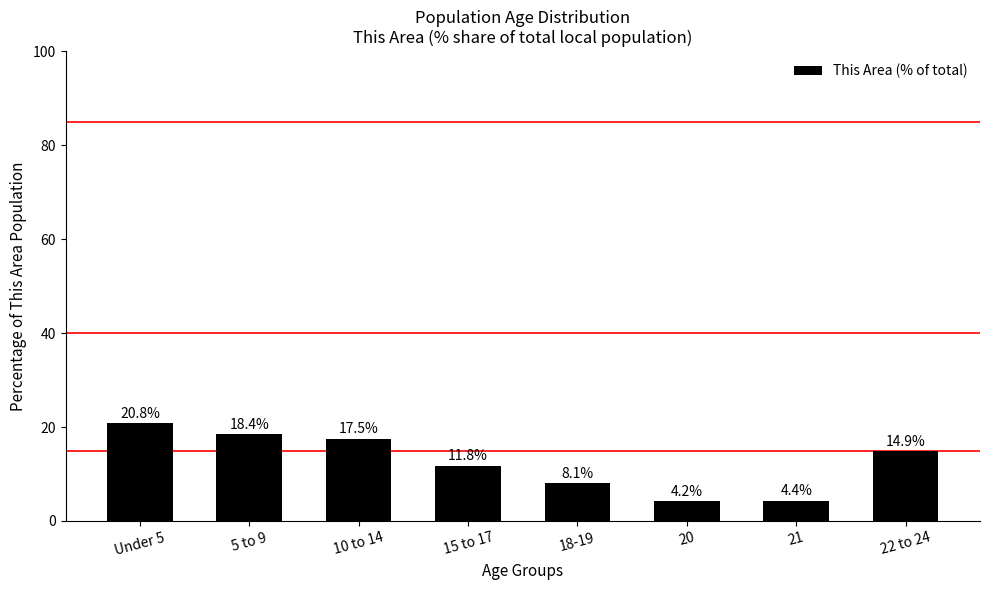

Approximately how many times larger is the value at 18-19 compared to 10 to 14?

0.5